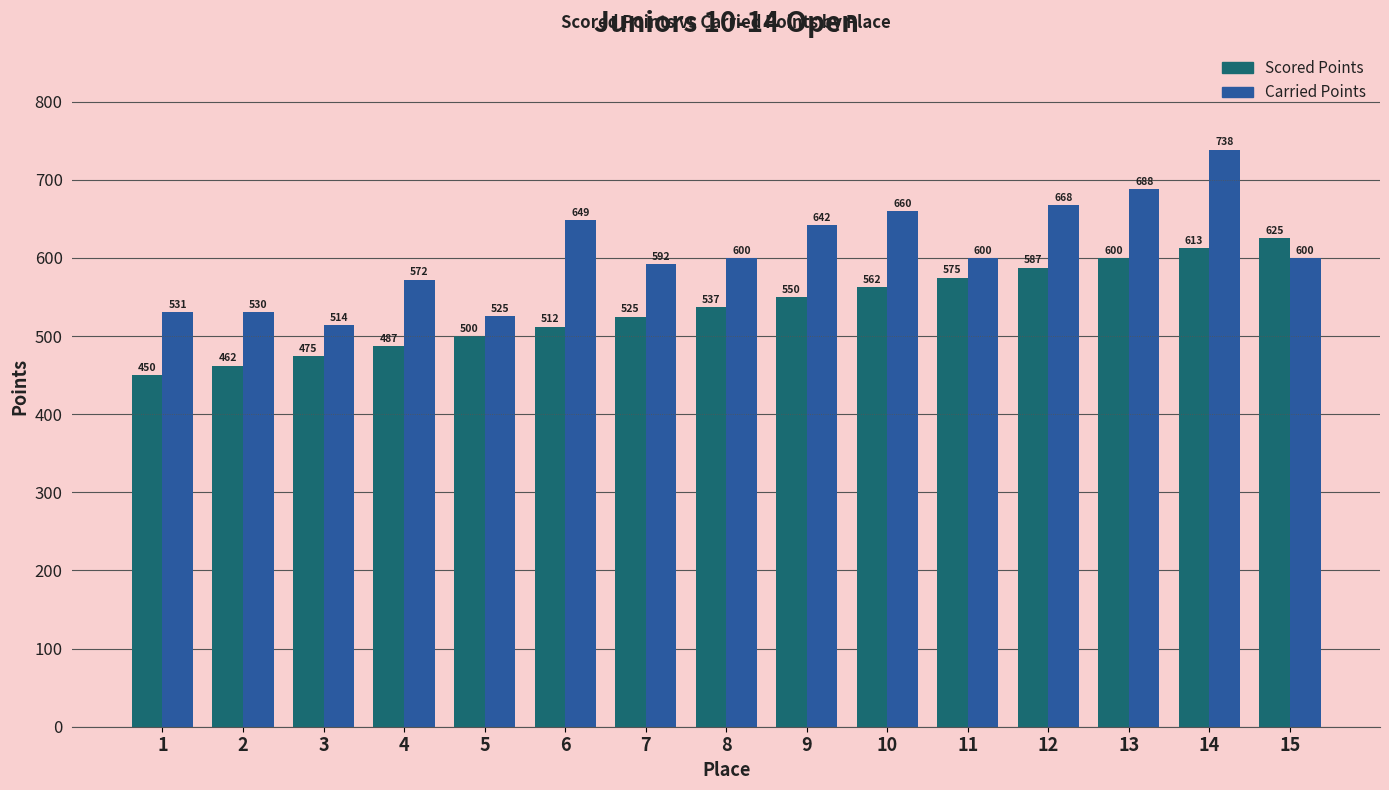

Is it true that Scored Points equals 693.6 at 1?

False